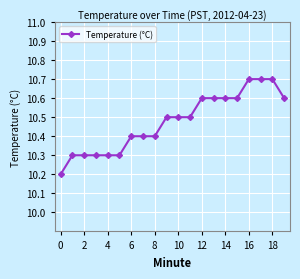

What is the difference between the maximum and minimum values?

0.5